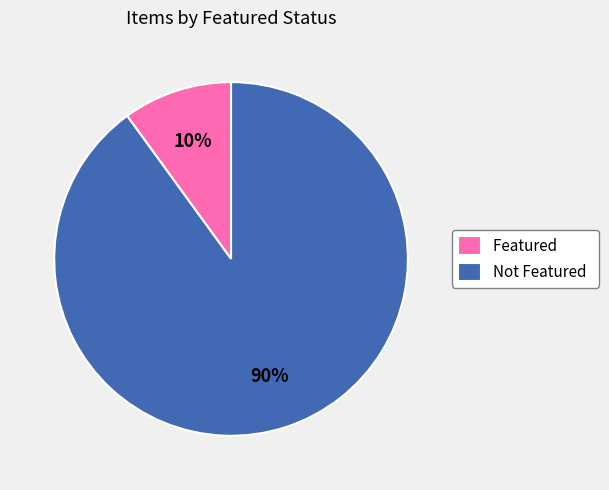

How many slices are in this pie chart?

2